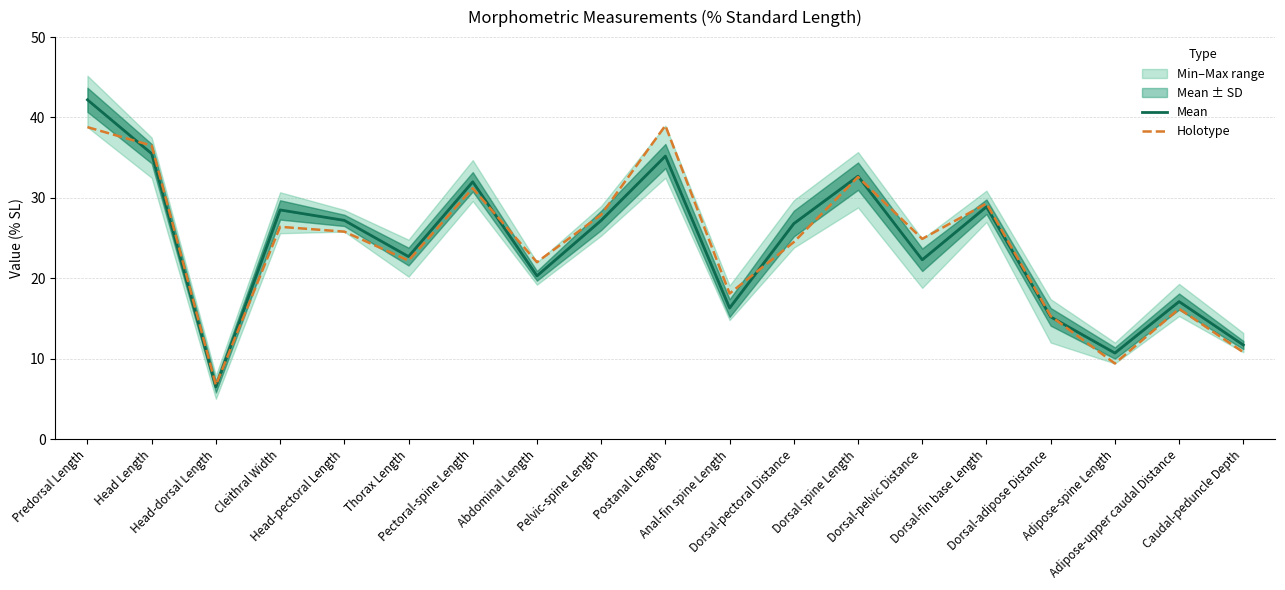

How many data points in Holotype are above 24?

11